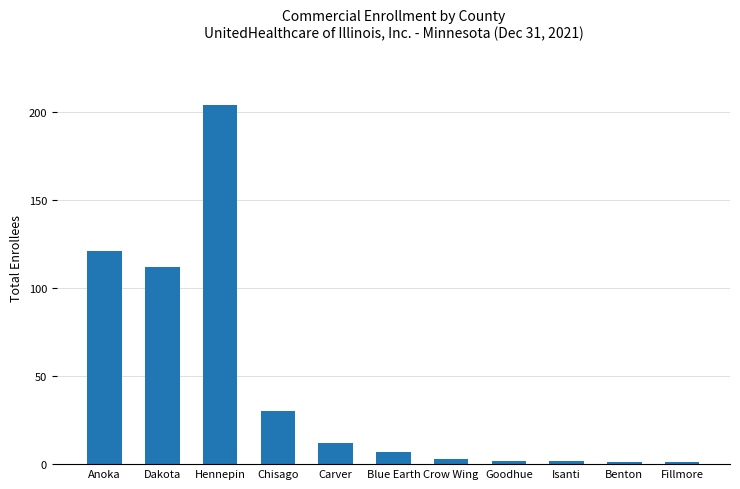

The chart shows a value of 51 at Chisago. True or false?

False